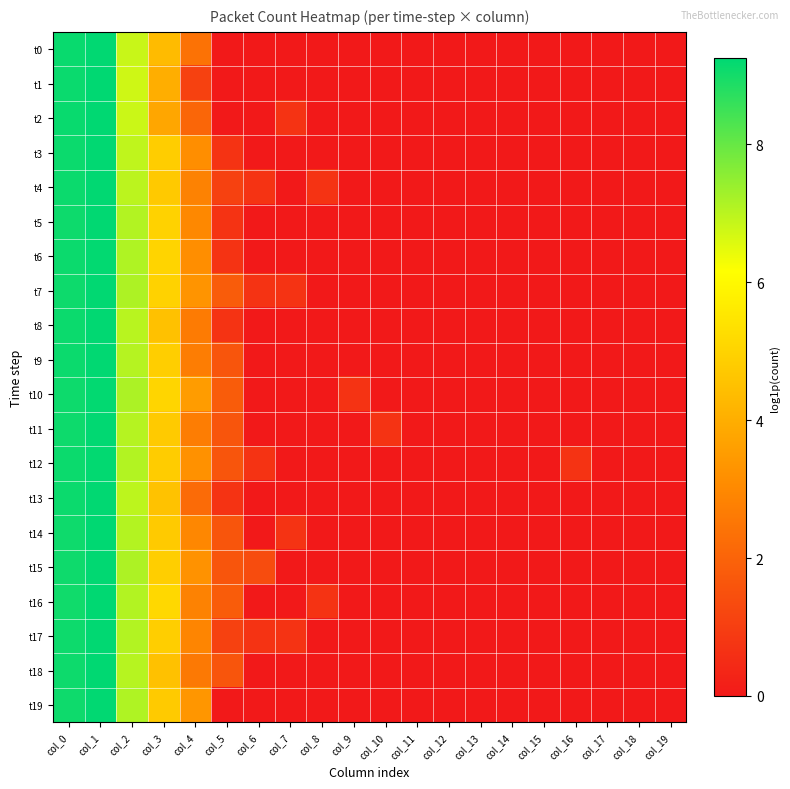

Reading left to right, list all the values displayed in this chart.

t0: col_0=9.1	col_1=9.2	col_2=6.8	col_3=4.3	col_4=2.4	col_5=0.0	col_6=0.0	col_7=0.0	col_8=0.0	col_9=0.0	col_10=0.0	col_11=0.0	col_12=0.0	col_13=0.0	col_14=0.0	col_15=0.0	col_16=0.0	col_17=0.0	col_18=0.0	col_19=0.0
t1: col_0=9.1	col_1=9.2	col_2=6.8	col_3=4.0	col_4=1.1	col_5=0.0	col_6=0.0	col_7=0.0	col_8=0.0	col_9=0.0	col_10=0.0	col_11=0.0	col_12=0.0	col_13=0.0	col_14=0.0	col_15=0.0	col_16=0.0	col_17=0.0	col_18=0.0	col_19=0.0
t2: col_0=9.1	col_1=9.2	col_2=6.8	col_3=3.8	col_4=2.1	col_5=0.0	col_6=0.0	col_7=0.7	col_8=0.0	col_9=0.0	col_10=0.0	col_11=0.0	col_12=0.0	col_13=0.0	col_14=0.0	col_15=0.0	col_16=0.0	col_17=0.0	col_18=0.0	col_19=0.0
t3: col_0=9.1	col_1=9.2	col_2=6.9	col_3=4.8	col_4=3.1	col_5=0.7	col_6=0.0	col_7=0.0	col_8=0.0	col_9=0.0	col_10=0.0	col_11=0.0	col_12=0.0	col_13=0.0	col_14=0.0	col_15=0.0	col_16=0.0	col_17=0.0	col_18=0.0	col_19=0.0
t4: col_0=9.1	col_1=9.2	col_2=7.0	col_3=4.7	col_4=2.8	col_5=1.1	col_6=0.7	col_7=0.0	col_8=0.7	col_9=0.0	col_10=0.0	col_11=0.0	col_12=0.0	col_13=0.0	col_14=0.0	col_15=0.0	col_16=0.0	col_17=0.0	col_18=0.0	col_19=0.0
t5: col_0=9.1	col_1=9.2	col_2=7.1	col_3=4.9	col_4=3.0	col_5=0.7	col_6=0.0	col_7=0.0	col_8=0.0	col_9=0.0	col_10=0.0	col_11=0.0	col_12=0.0	col_13=0.0	col_14=0.0	col_15=0.0	col_16=0.0	col_17=0.0	col_18=0.0	col_19=0.0
t6: col_0=9.1	col_1=9.2	col_2=7.1	col_3=5.0	col_4=3.1	col_5=0.7	col_6=0.0	col_7=0.0	col_8=0.0	col_9=0.0	col_10=0.0	col_11=0.0	col_12=0.0	col_13=0.0	col_14=0.0	col_15=0.0	col_16=0.0	col_17=0.0	col_18=0.0	col_19=0.0
t7: col_0=9.1	col_1=9.2	col_2=7.1	col_3=4.9	col_4=3.3	col_5=1.8	col_6=0.7	col_7=0.7	col_8=0.0	col_9=0.0	col_10=0.0	col_11=0.0	col_12=0.0	col_13=0.0	col_14=0.0	col_15=0.0	col_16=0.0	col_17=0.0	col_18=0.0	col_19=0.0
t8: col_0=9.1	col_1=9.2	col_2=7.0	col_3=4.5	col_4=2.6	col_5=0.7	col_6=0.0	col_7=0.0	col_8=0.0	col_9=0.0	col_10=0.0	col_11=0.0	col_12=0.0	col_13=0.0	col_14=0.0	col_15=0.0	col_16=0.0	col_17=0.0	col_18=0.0	col_19=0.0
t9: col_0=9.1	col_1=9.2	col_2=7.1	col_3=4.9	col_4=2.7	col_5=1.6	col_6=0.0	col_7=0.0	col_8=0.0	col_9=0.0	col_10=0.0	col_11=0.0	col_12=0.0	col_13=0.0	col_14=0.0	col_15=0.0	col_16=0.0	col_17=0.0	col_18=0.0	col_19=0.0
t10: col_0=9.1	col_1=9.2	col_2=7.2	col_3=5.1	col_4=3.5	col_5=1.8	col_6=0.0	col_7=0.0	col_8=0.0	col_9=0.7	col_10=0.0	col_11=0.0	col_12=0.0	col_13=0.0	col_14=0.0	col_15=0.0	col_16=0.0	col_17=0.0	col_18=0.0	col_19=0.0
t11: col_0=9.1	col_1=9.2	col_2=7.1	col_3=4.7	col_4=2.7	col_5=1.6	col_6=0.0	col_7=0.0	col_8=0.0	col_9=0.0	col_10=0.7	col_11=0.0	col_12=0.0	col_13=0.0	col_14=0.0	col_15=0.0	col_16=0.0	col_17=0.0	col_18=0.0	col_19=0.0
t12: col_0=9.1	col_1=9.2	col_2=7.1	col_3=4.8	col_4=3.2	col_5=1.6	col_6=0.7	col_7=0.0	col_8=0.0	col_9=0.0	col_10=0.0	col_11=0.0	col_12=0.0	col_13=0.0	col_14=0.0	col_15=0.0	col_16=0.7	col_17=0.0	col_18=0.0	col_19=0.0
t13: col_0=9.1	col_1=9.2	col_2=7.0	col_3=4.5	col_4=2.2	col_5=0.7	col_6=0.0	col_7=0.0	col_8=0.0	col_9=0.0	col_10=0.0	col_11=0.0	col_12=0.0	col_13=0.0	col_14=0.0	col_15=0.0	col_16=0.0	col_17=0.0	col_18=0.0	col_19=0.0
t14: col_0=9.1	col_1=9.2	col_2=7.1	col_3=4.7	col_4=2.9	col_5=1.6	col_6=0.0	col_7=0.7	col_8=0.0	col_9=0.0	col_10=0.0	col_11=0.0	col_12=0.0	col_13=0.0	col_14=0.0	col_15=0.0	col_16=0.0	col_17=0.0	col_18=0.0	col_19=0.0
t15: col_0=9.1	col_1=9.2	col_2=7.1	col_3=4.9	col_4=3.3	col_5=1.6	col_6=1.4	col_7=0.0	col_8=0.0	col_9=0.0	col_10=0.0	col_11=0.0	col_12=0.0	col_13=0.0	col_14=0.0	col_15=0.0	col_16=0.0	col_17=0.0	col_18=0.0	col_19=0.0
t16: col_0=9.0	col_1=9.2	col_2=7.1	col_3=5.1	col_4=2.8	col_5=1.8	col_6=0.0	col_7=0.0	col_8=0.7	col_9=0.0	col_10=0.0	col_11=0.0	col_12=0.0	col_13=0.0	col_14=0.0	col_15=0.0	col_16=0.0	col_17=0.0	col_18=0.0	col_19=0.0
t17: col_0=9.1	col_1=9.2	col_2=7.1	col_3=4.8	col_4=2.9	col_5=1.1	col_6=0.7	col_7=0.7	col_8=0.0	col_9=0.0	col_10=0.0	col_11=0.0	col_12=0.0	col_13=0.0	col_14=0.0	col_15=0.0	col_16=0.0	col_17=0.0	col_18=0.0	col_19=0.0
t18: col_0=9.1	col_1=9.2	col_2=7.0	col_3=4.5	col_4=2.6	col_5=1.6	col_6=0.0	col_7=0.0	col_8=0.0	col_9=0.0	col_10=0.0	col_11=0.0	col_12=0.0	col_13=0.0	col_14=0.0	col_15=0.0	col_16=0.0	col_17=0.0	col_18=0.0	col_19=0.0
t19: col_0=9.1	col_1=9.2	col_2=7.1	col_3=4.7	col_4=3.4	col_5=0.0	col_6=0.0	col_7=0.0	col_8=0.0	col_9=0.0	col_10=0.0	col_11=0.0	col_12=0.0	col_13=0.0	col_14=0.0	col_15=0.0	col_16=0.0	col_17=0.0	col_18=0.0	col_19=0.0